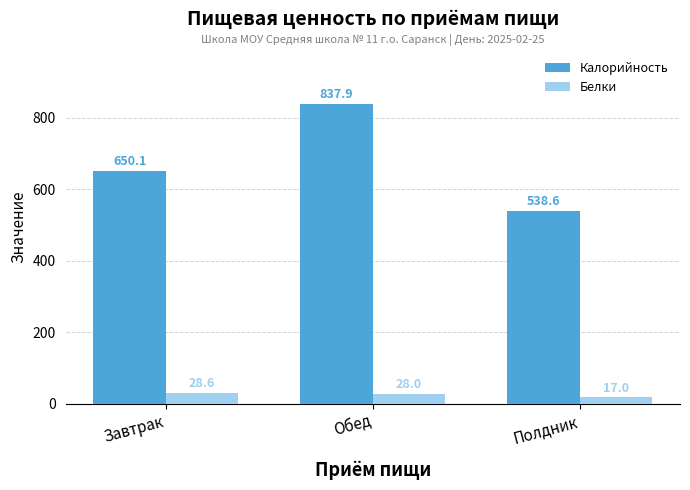

How many bars are there in total?

6